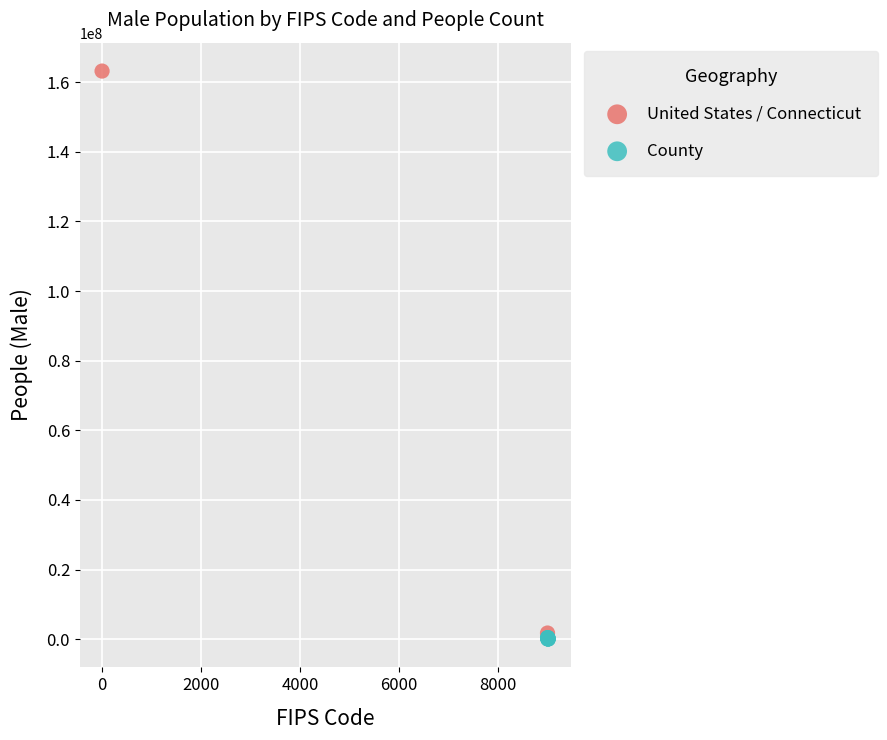

What are all the series names shown in the legend?

United States / Connecticut, County